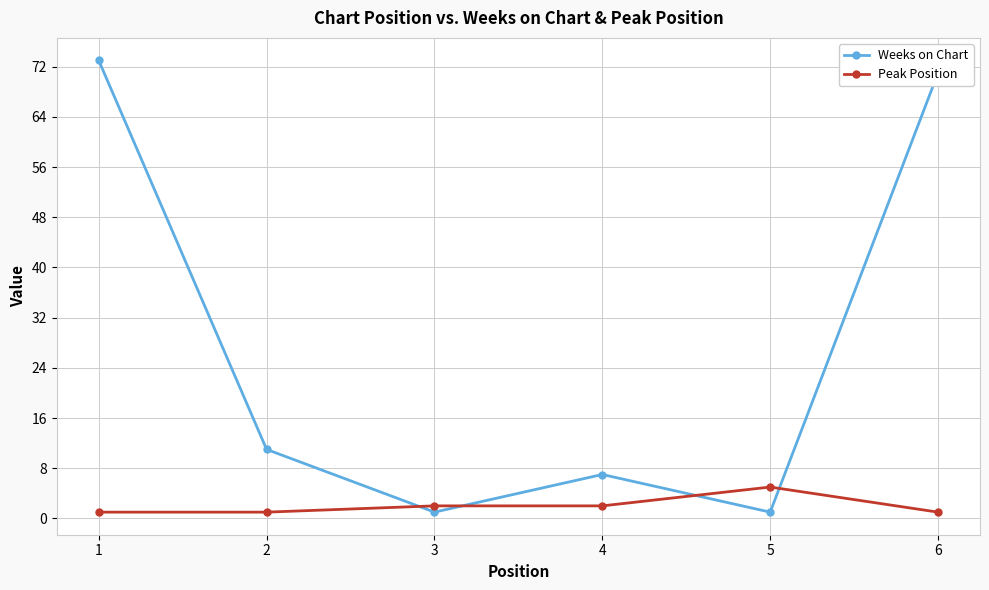

The Weeks on Chart series shows 11 at 2. True or false?

True